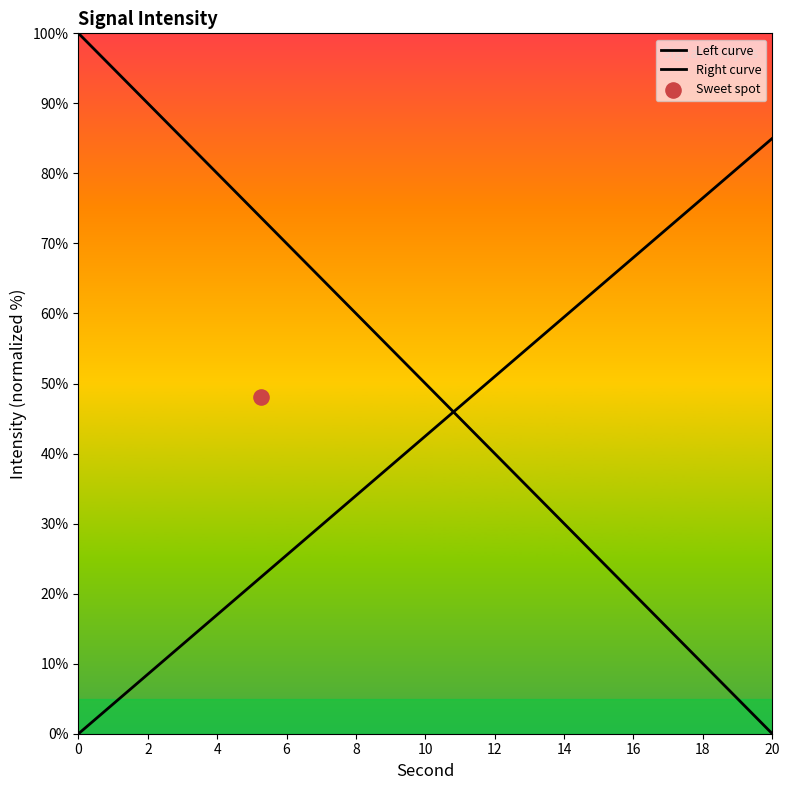

At how many categories does at least one series exceed 50?

18